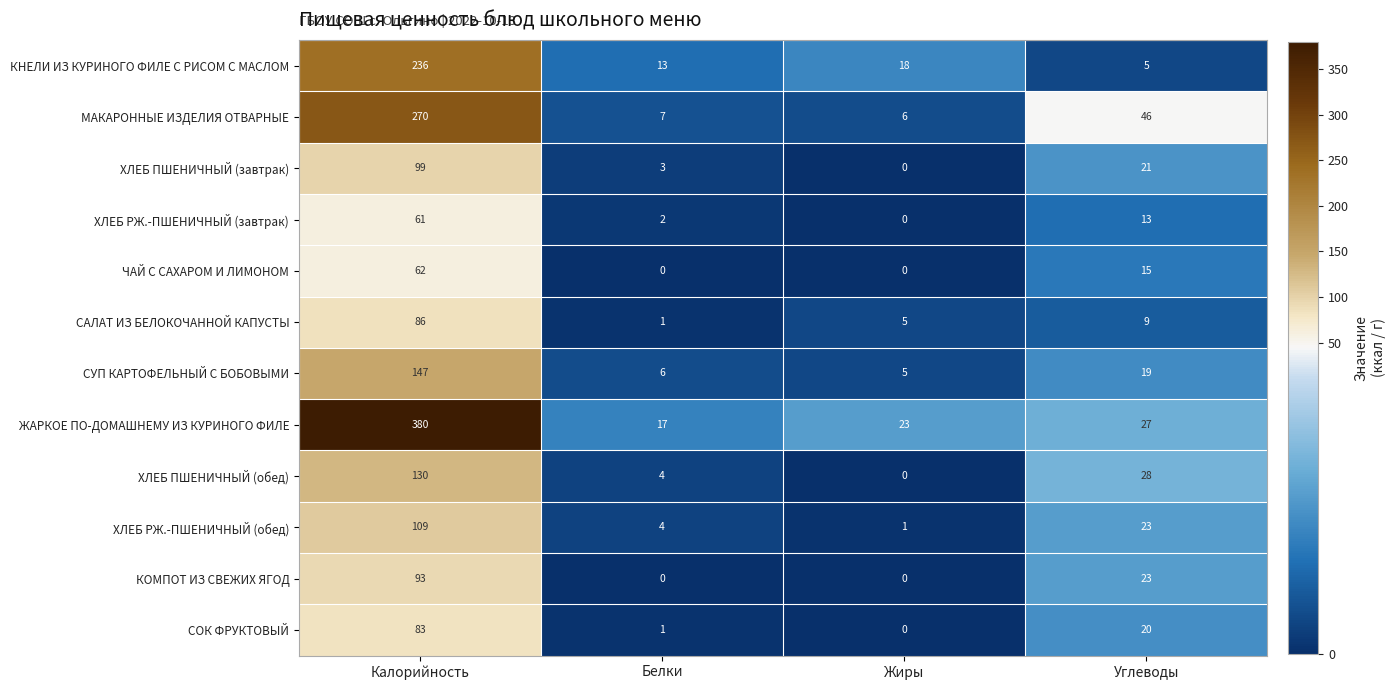

True or false: МАКАРОННЫЕ ИЗДЕЛИЯ ОТВАРНЫЕ has a value of 3 at Белки.

False